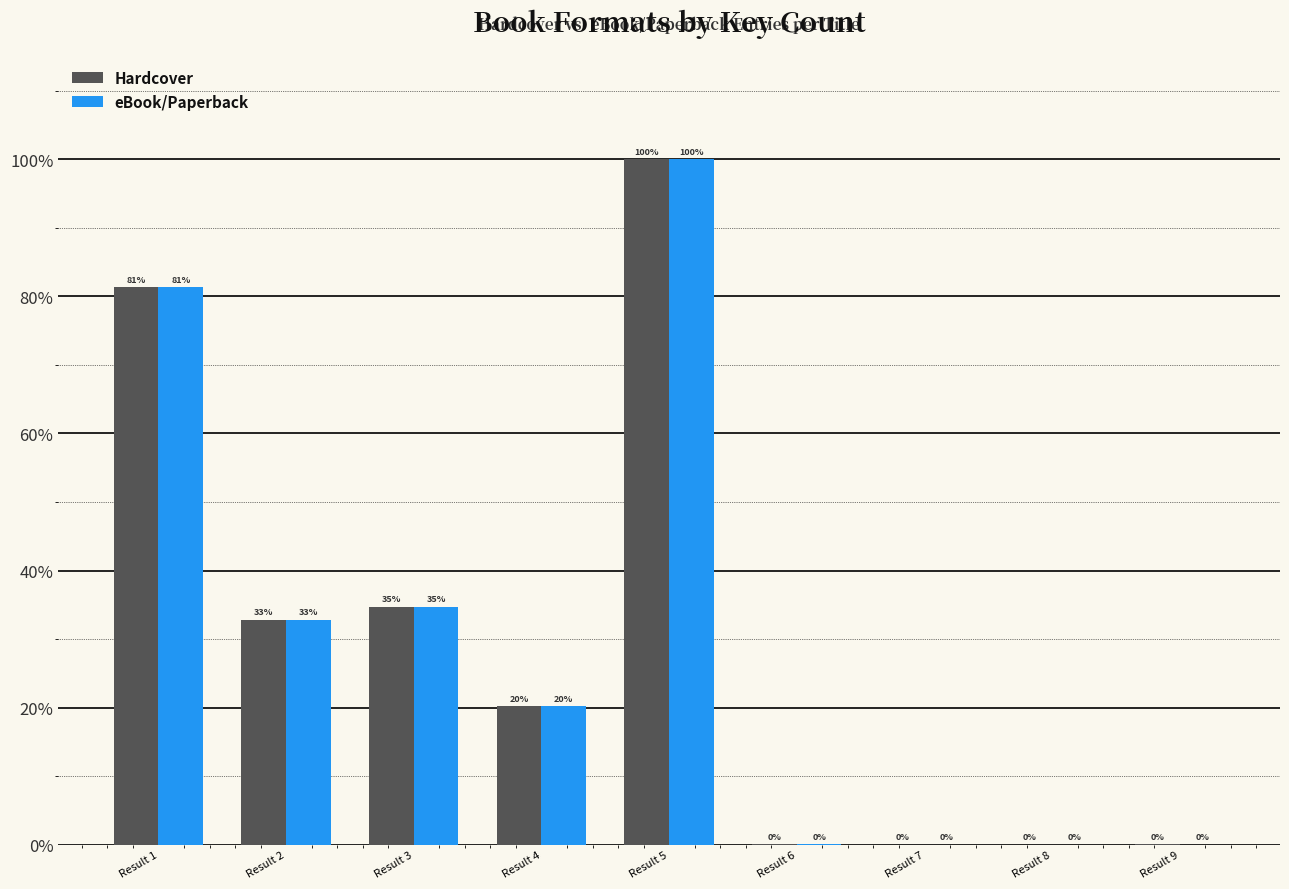

What is the maximum value for eBook/Paperback?

100.0